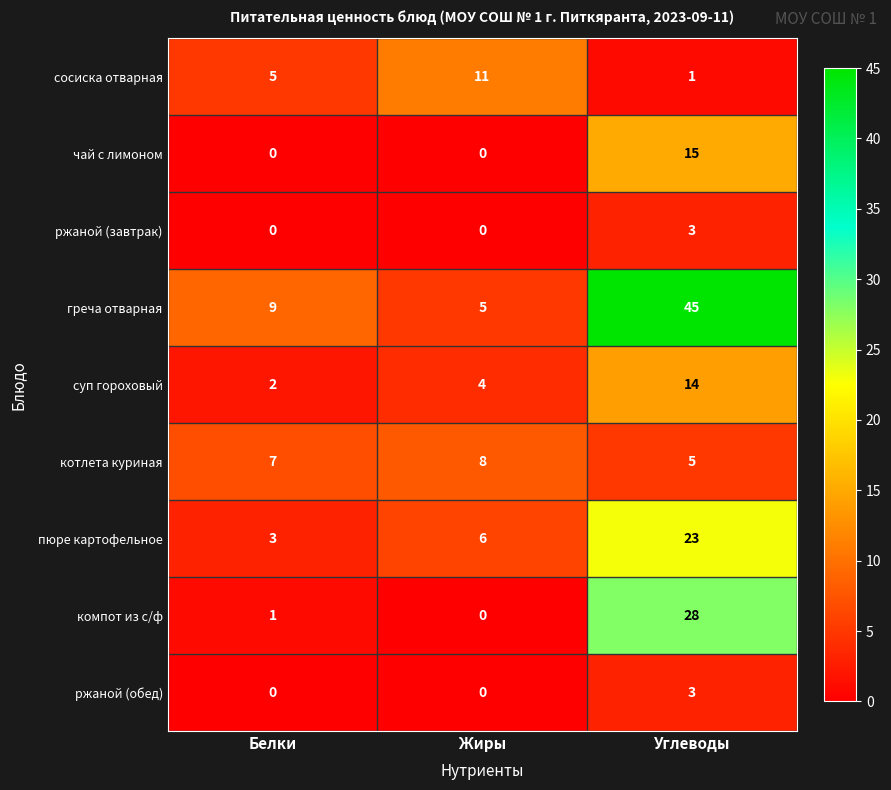

What is the highest value of the сосиска отварная series?

11